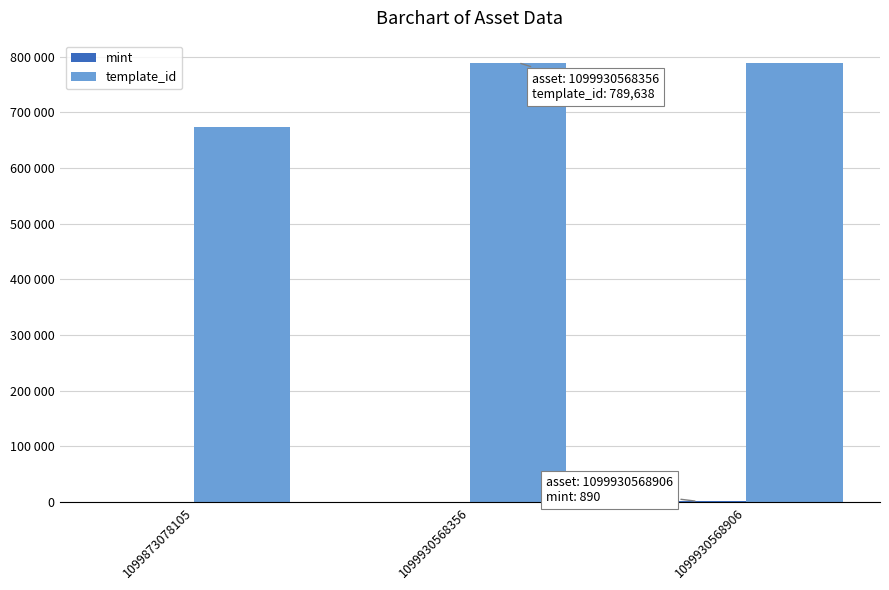

Is it true that template_id equals 674151 at 1099873078105?

True